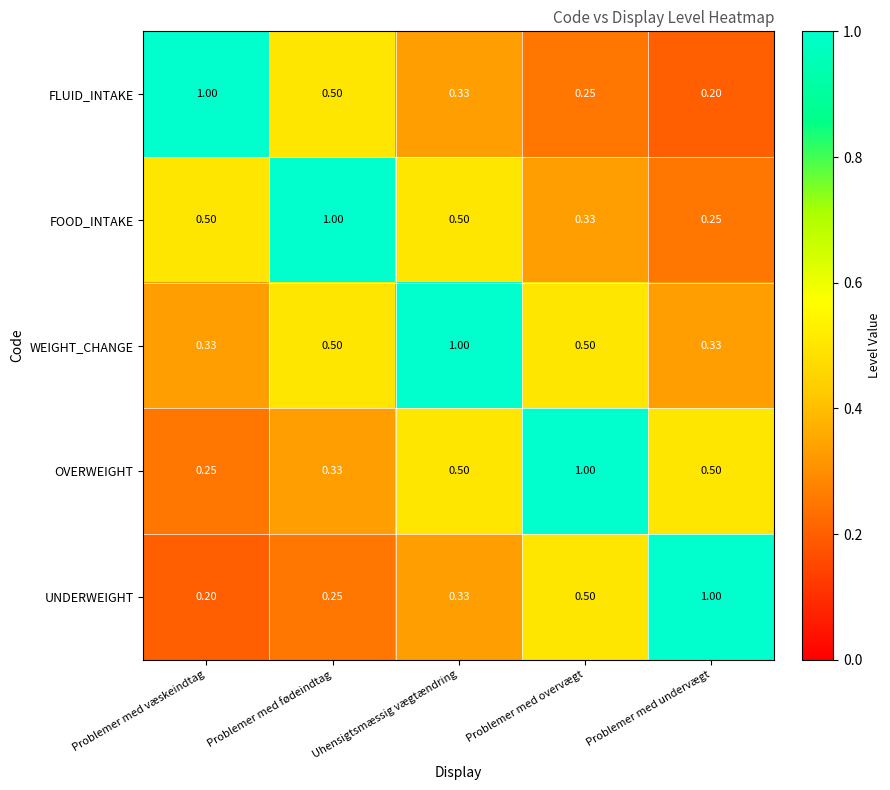

Which series has the largest total across all categories?

WEIGHT_CHANGE